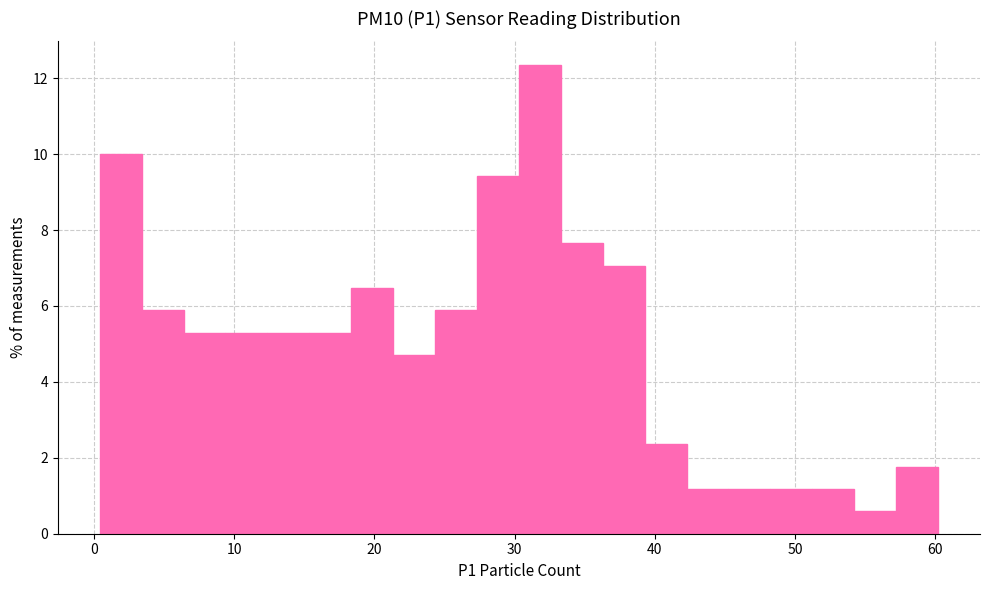

Around what value on the x-axis is the tallest bar? Give the approximate position of its centre, as read against the axis.

32